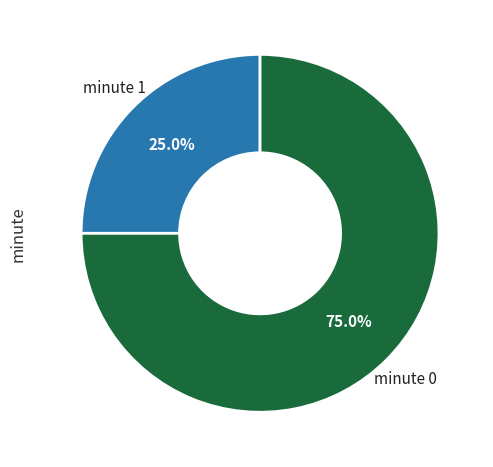

Is there any slice that represents more than half of the pie?

Yes